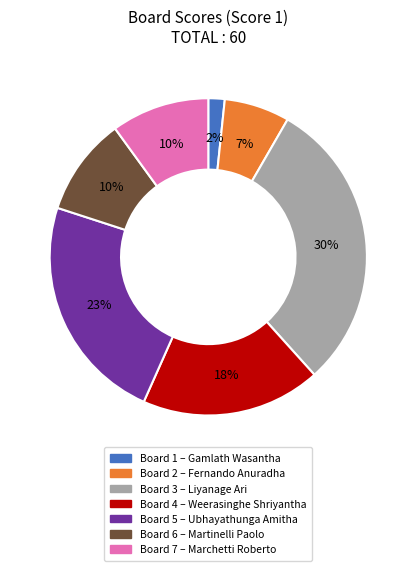

Is there any slice that represents more than half of the pie?

No